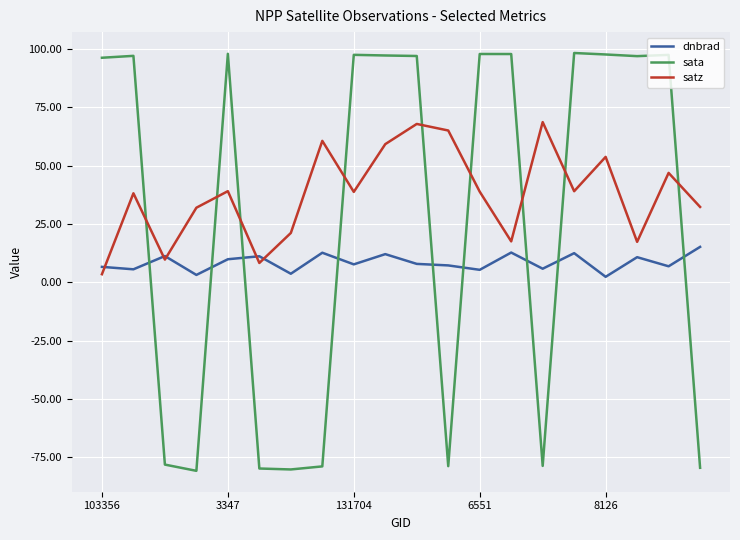

List the series in order of their peak value, lowest first.

dnbrad, satz, sata